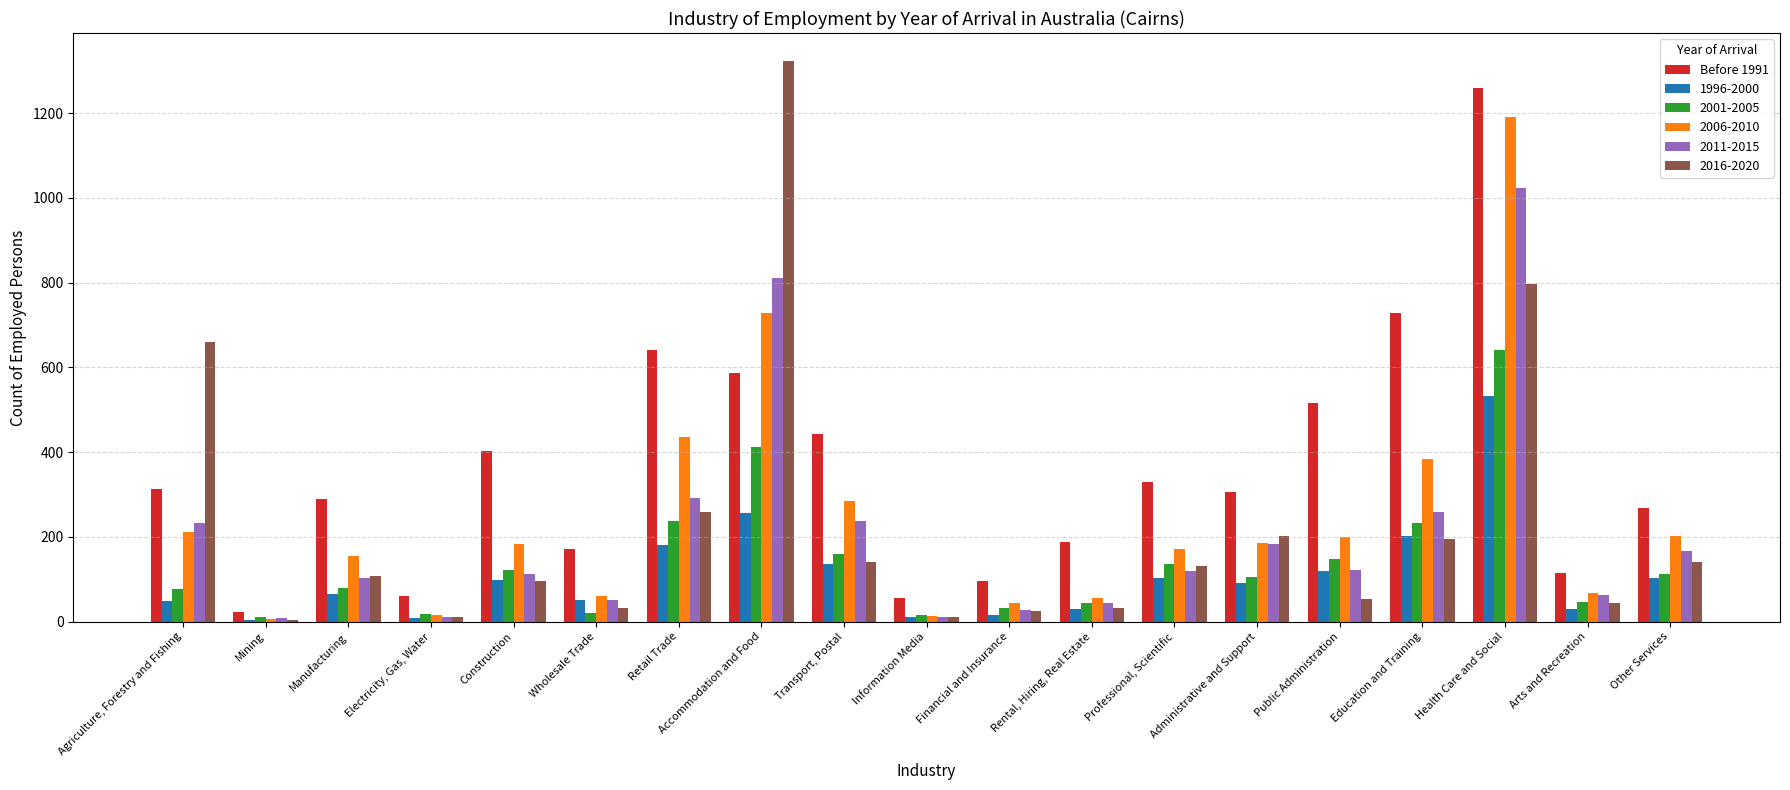

Which series has the largest total across all categories?

Before 1991